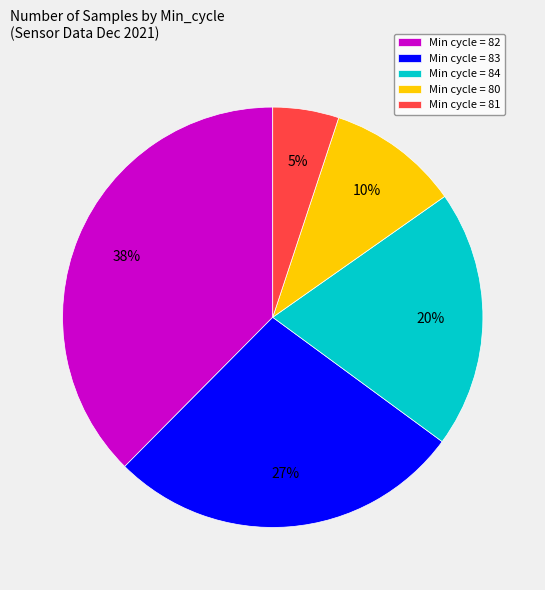

Do Min cycle = 83 and Min cycle = 81 together represent more than half of the pie?

No